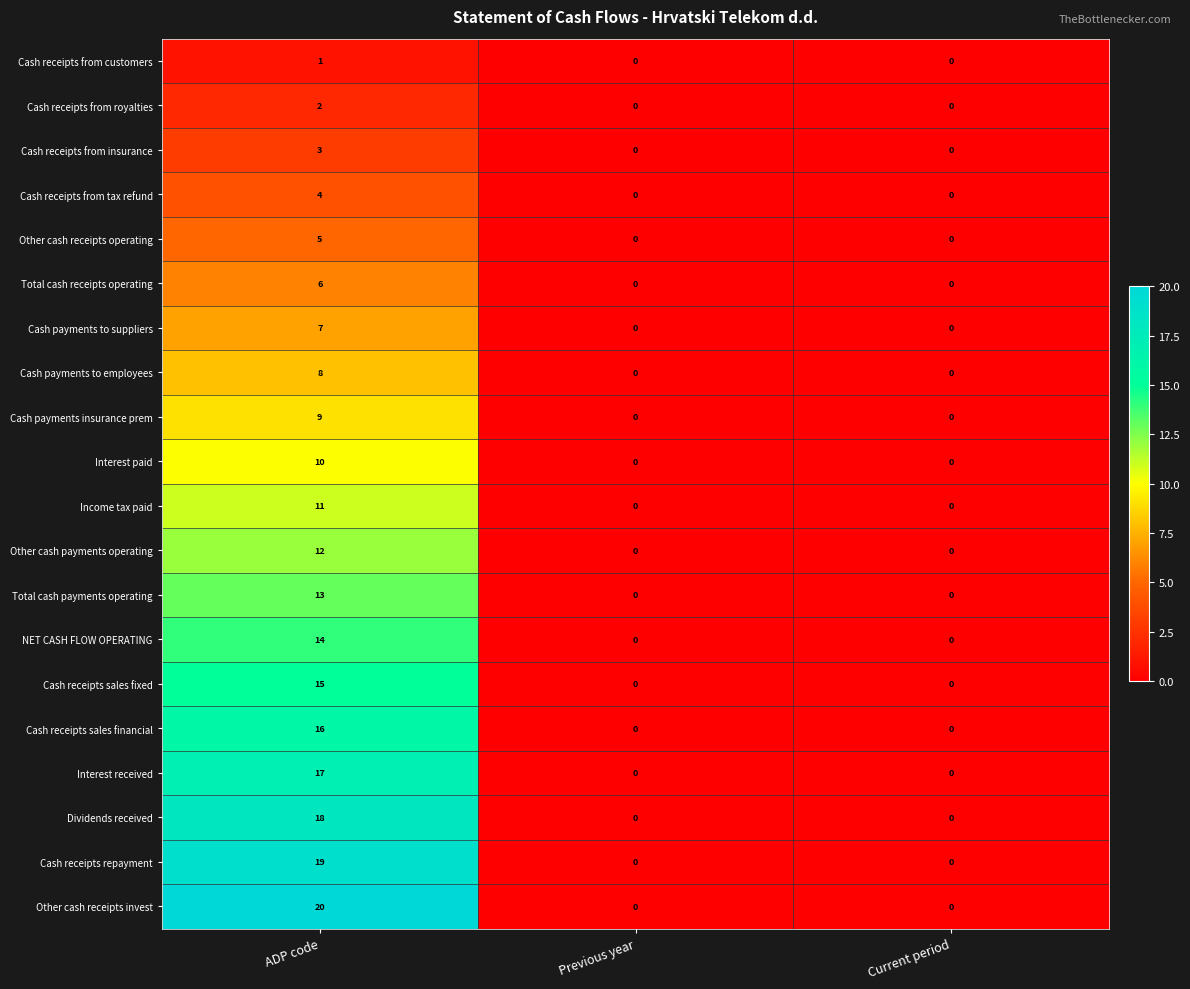

Rank the series at ADP code from highest to lowest value.

Other cash receipts invest, Cash receipts repayment, Dividends received, Interest received, Cash receipts sales financial, Cash receipts sales fixed, NET CASH FLOW OPERATING, Total cash payments operating, Other cash payments operating, Income tax paid, Interest paid, Cash payments insurance prem, Cash payments to employees, Cash payments to suppliers, Total cash receipts operating, Other cash receipts operating, Cash receipts from tax refund, Cash receipts from insurance, Cash receipts from royalties, Cash receipts from customers